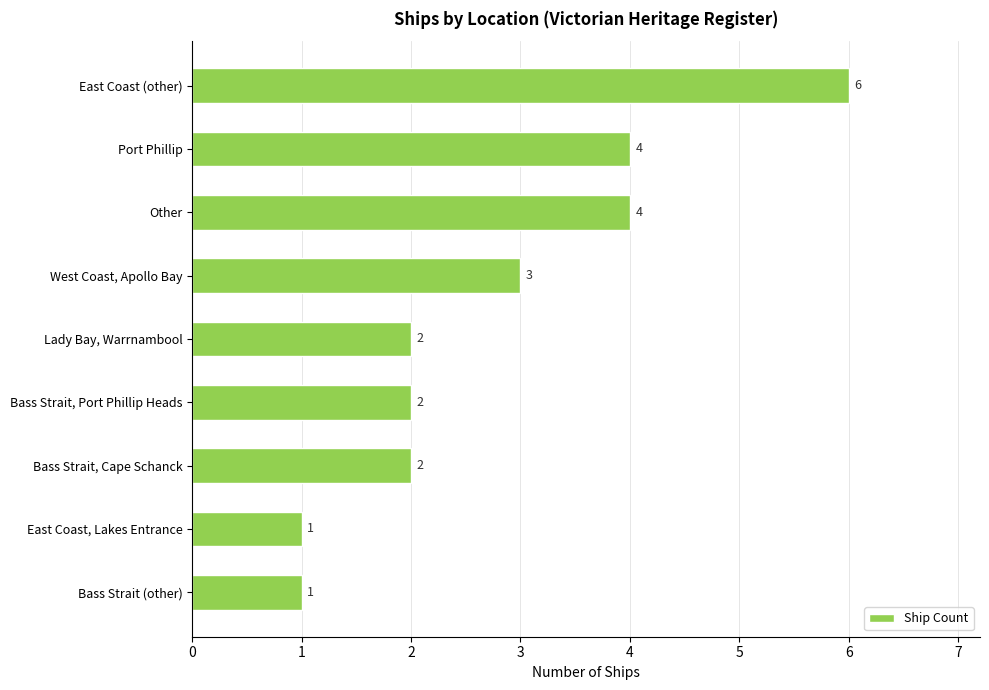

What is the ratio of the value at Other to the value at Lady Bay, Warrnambool?

2.0